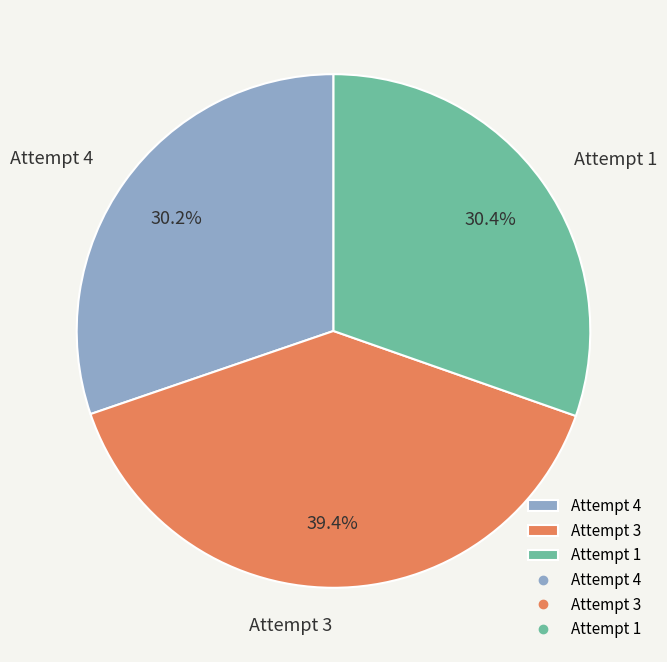

Which category has the biggest portion of the pie?

Attempt 3